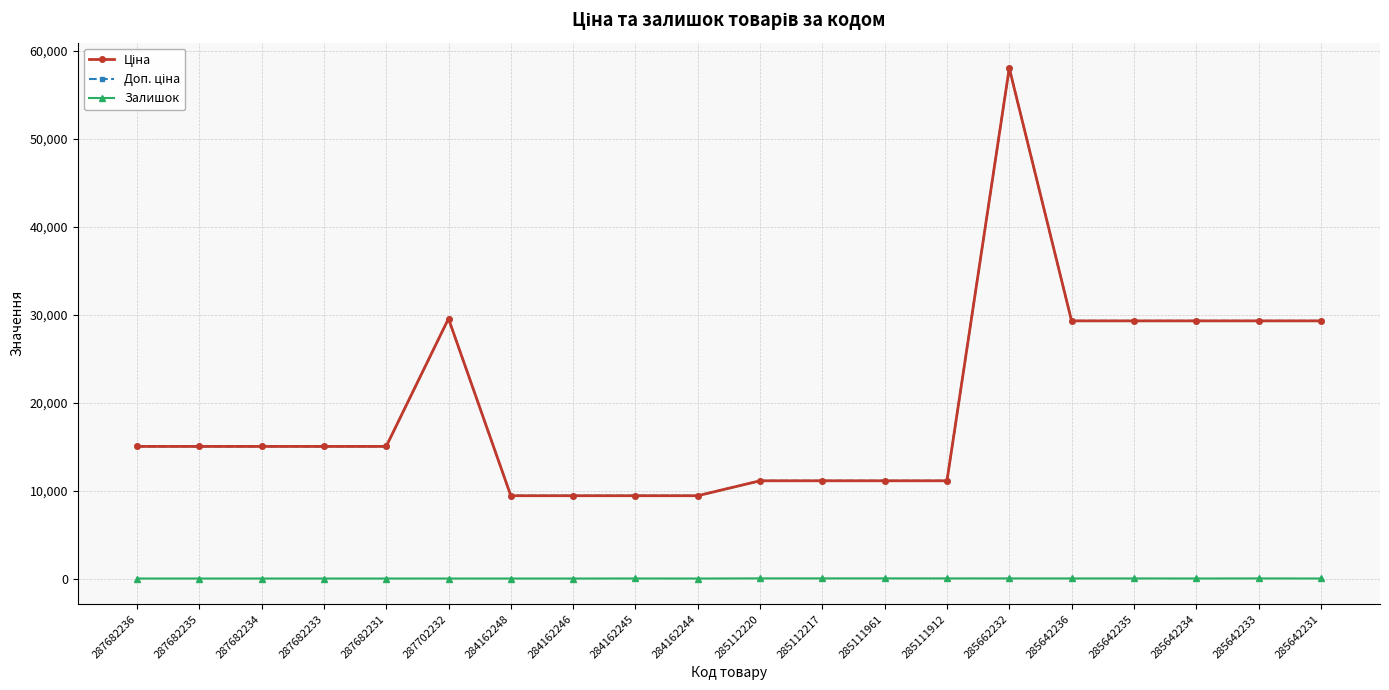

What position from the right is 287682234?

18